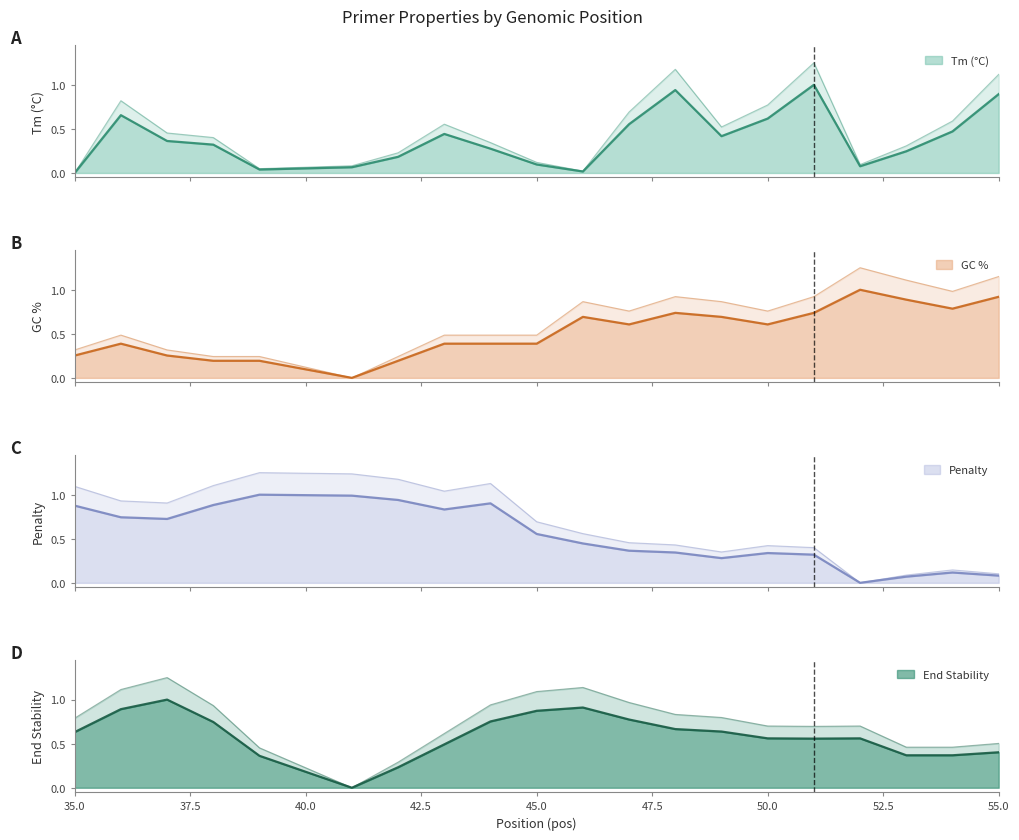

Count the number of categories in the chart.

20